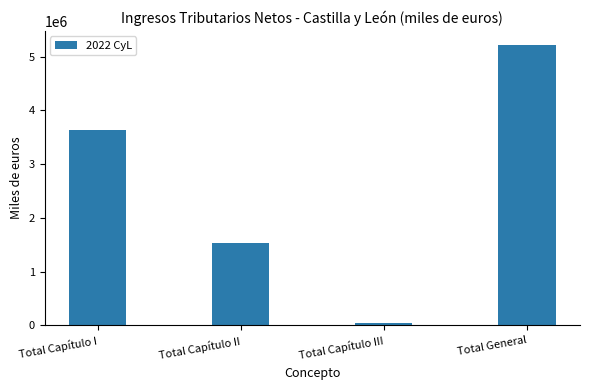

What is the difference between the second highest and minimum values?

3591770